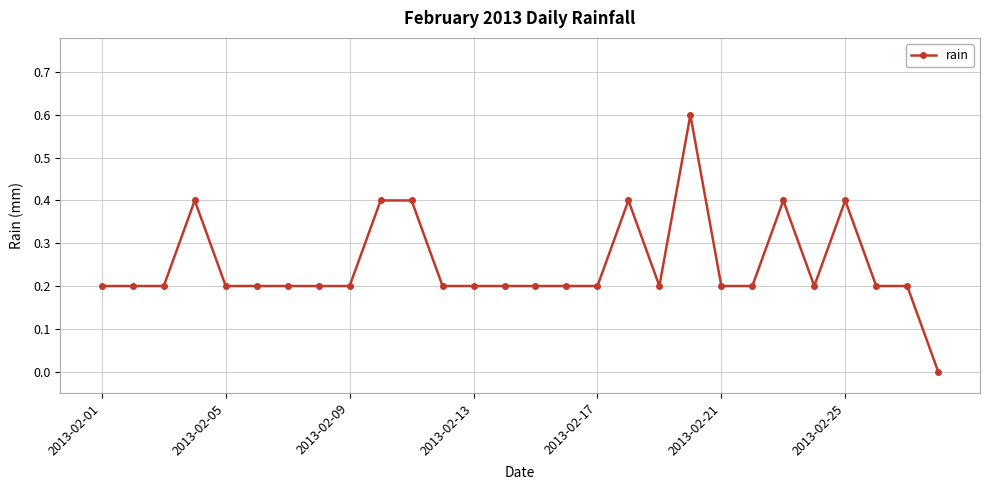

What is the sum of all values?

7.0